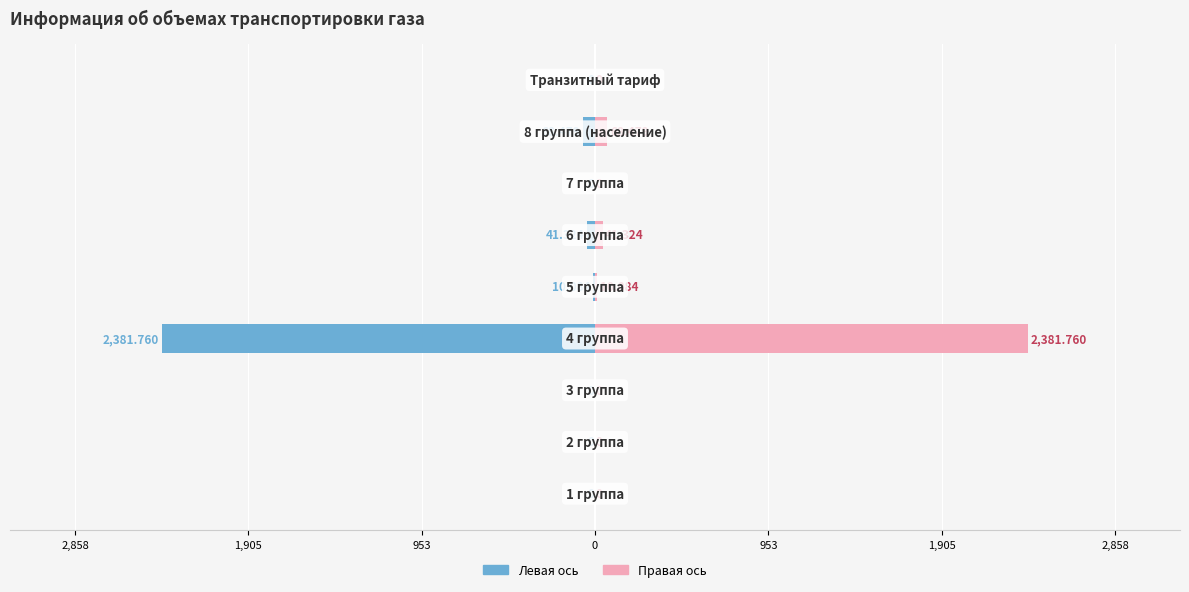

Does the chart contain stacked bars?

No